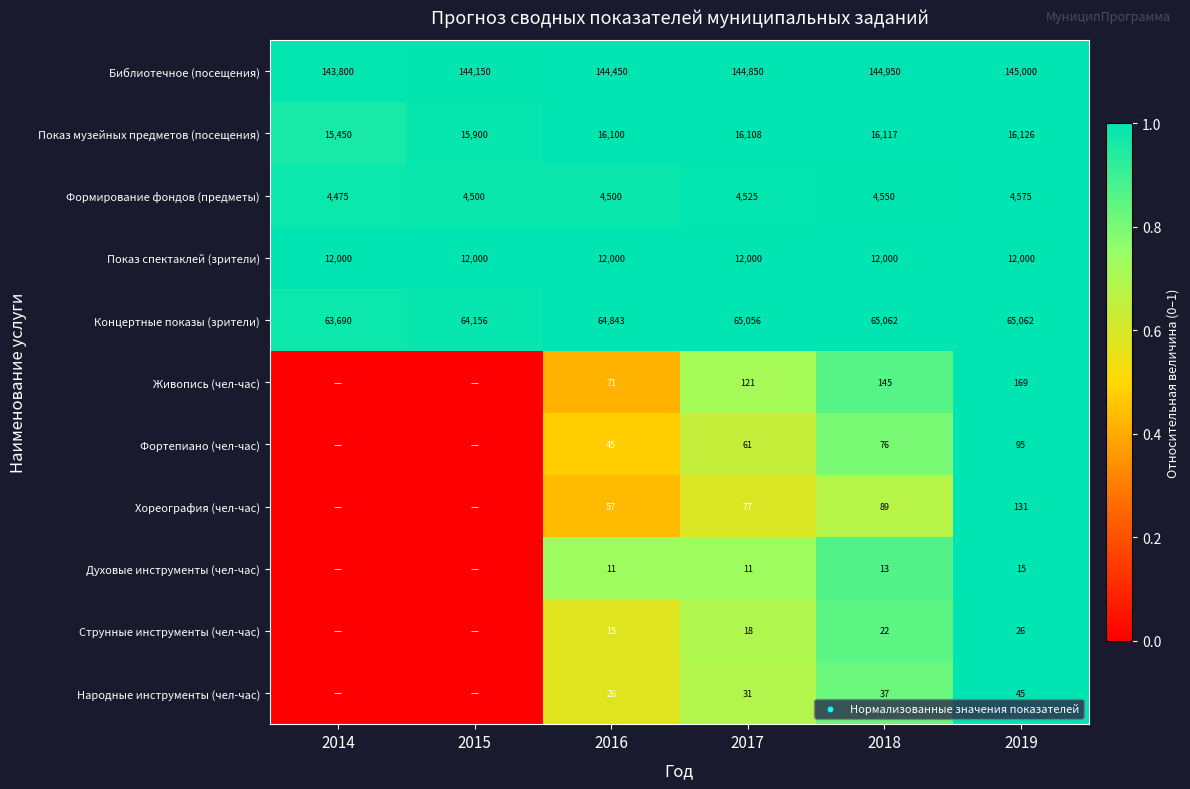

Rank the series at 2018 from highest to lowest value.

Библиотечное (посещения), Концертные показы (зрители), Показ музейных предметов (посещения), Показ спектаклей (зрители), Формирование фондов (предметы), Живопись (чел-час), Хореография (чел-час), Фортепиано (чел-час), Народные инструменты (чел-час), Струнные инструменты (чел-час), Духовые инструменты (чел-час)